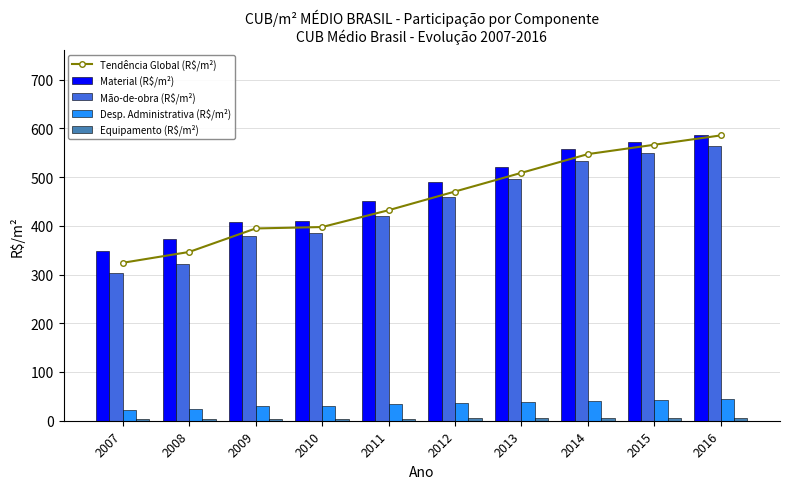

Is the value of Equipamento (R$/m²) at 2008 greater than the value of Material (R$/m²) at 2016?

No